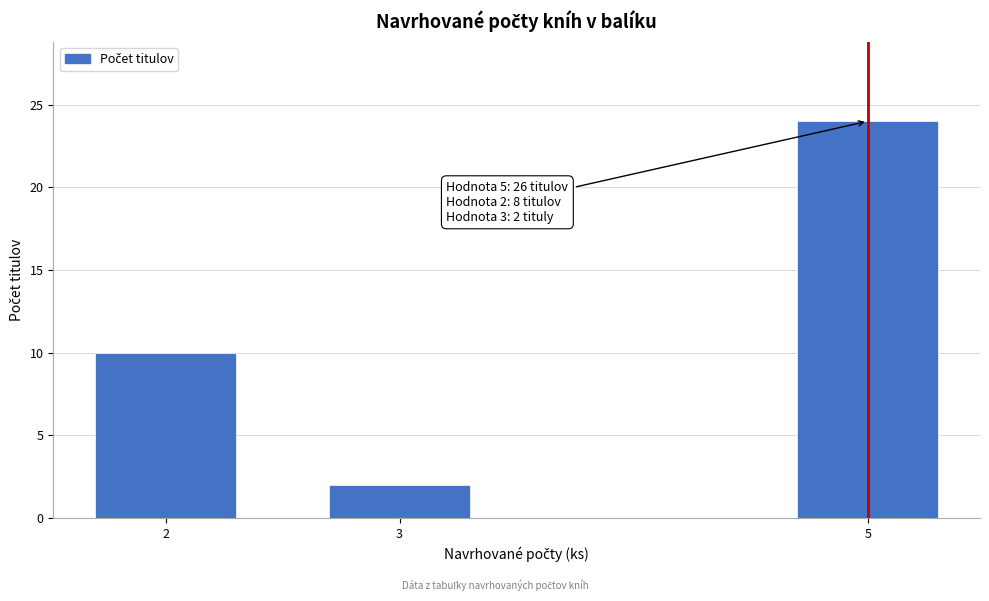

Reading left to right, what are all the values shown in this chart?

10	2	24